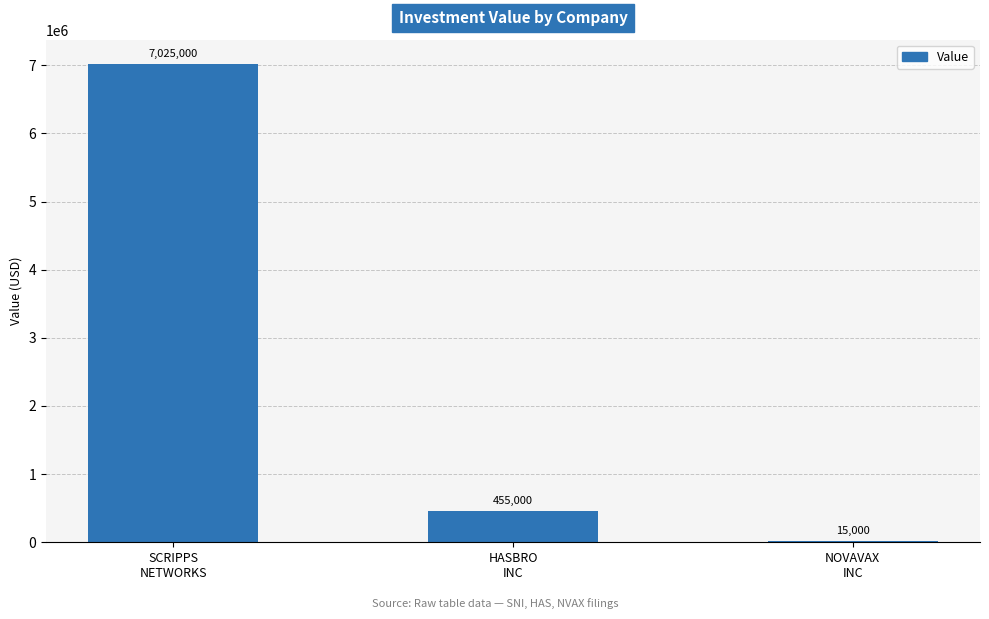

Are the bars horizontal?

No